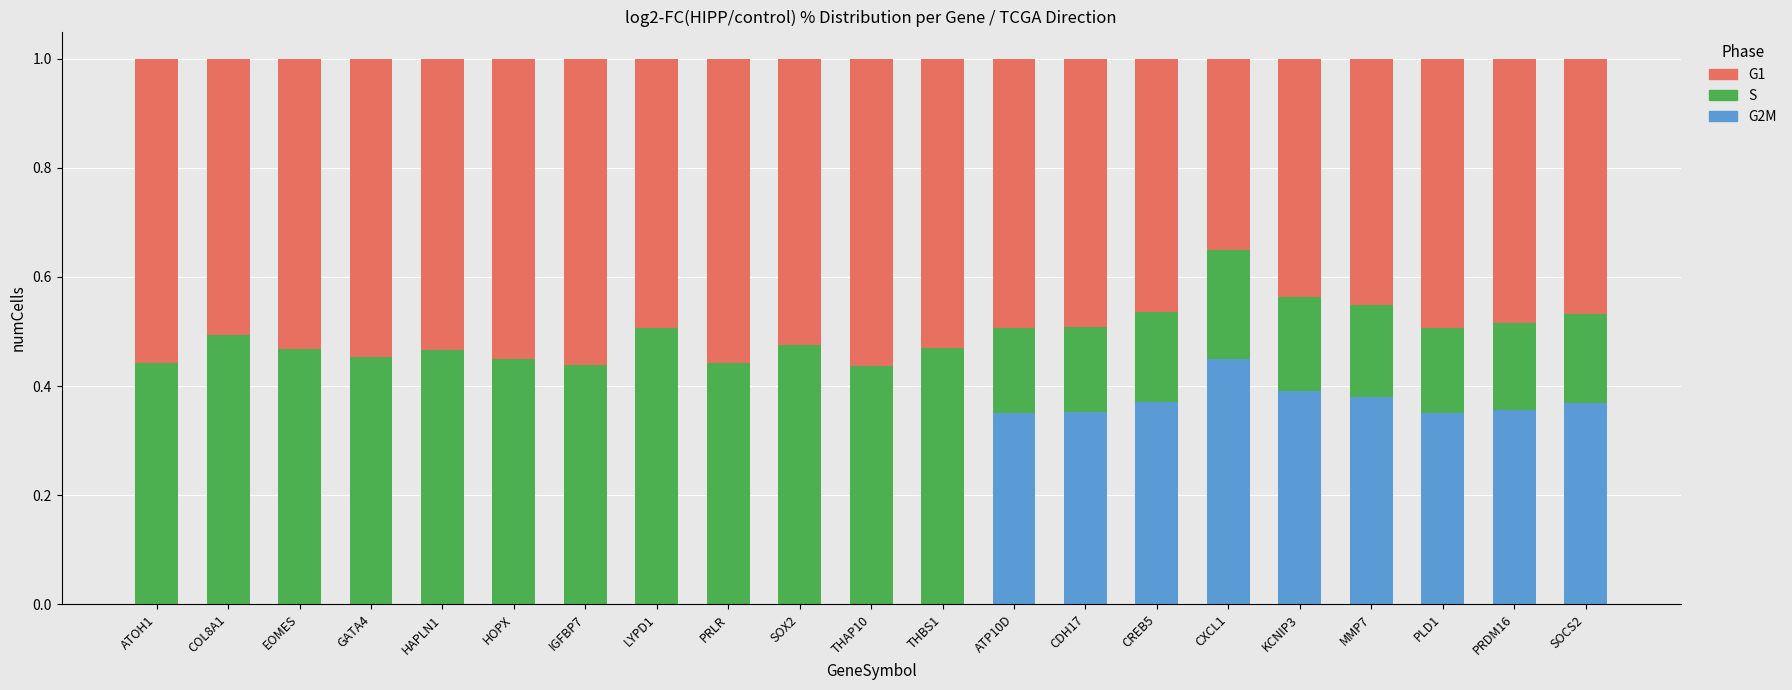

What are all the series names shown in the legend?

G1, S, G2M